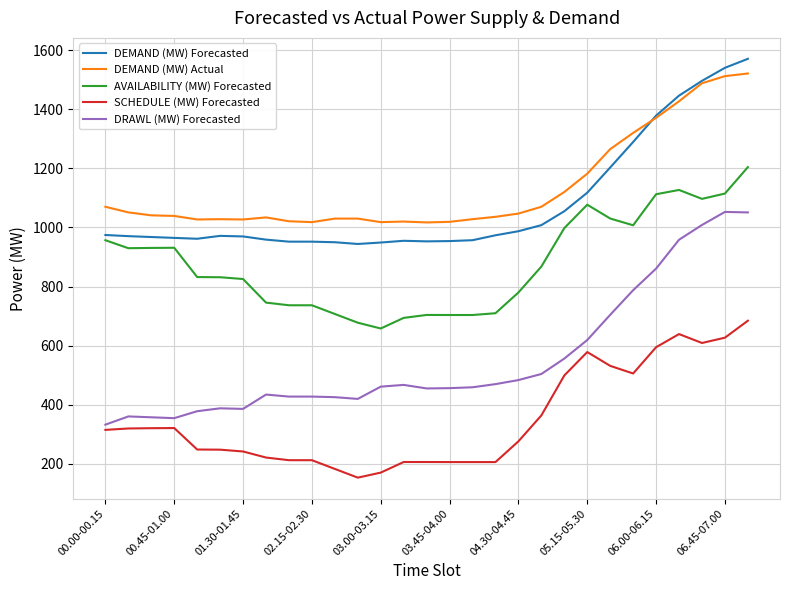

What is the difference between the maximum and minimum values in the DEMAND (MW) Forecasted series?

626.5